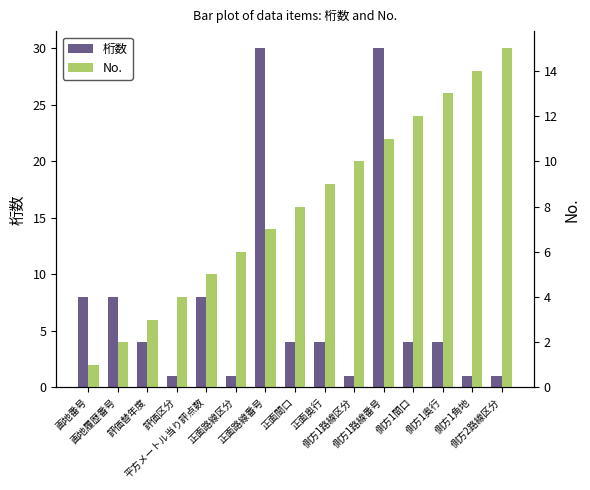

Which series changed the most between 正面路線区分 and 側方1路線番号?

桁数